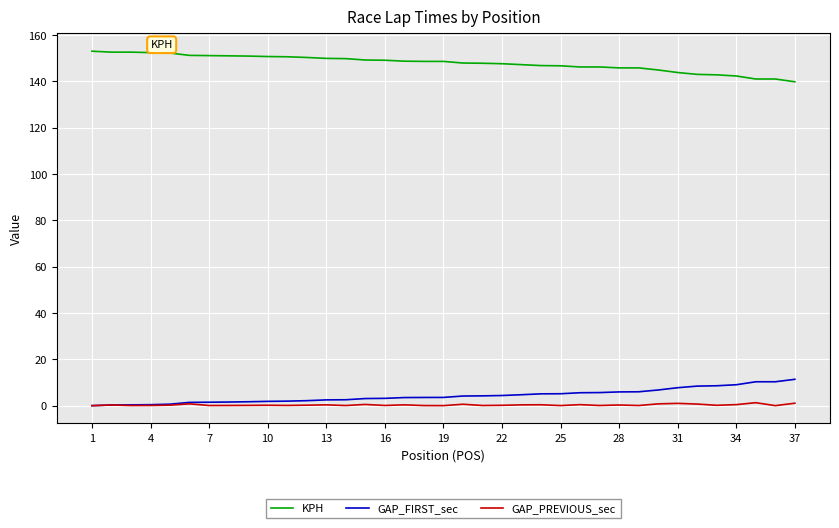

What is the maximum value shown in the chart?

153.0